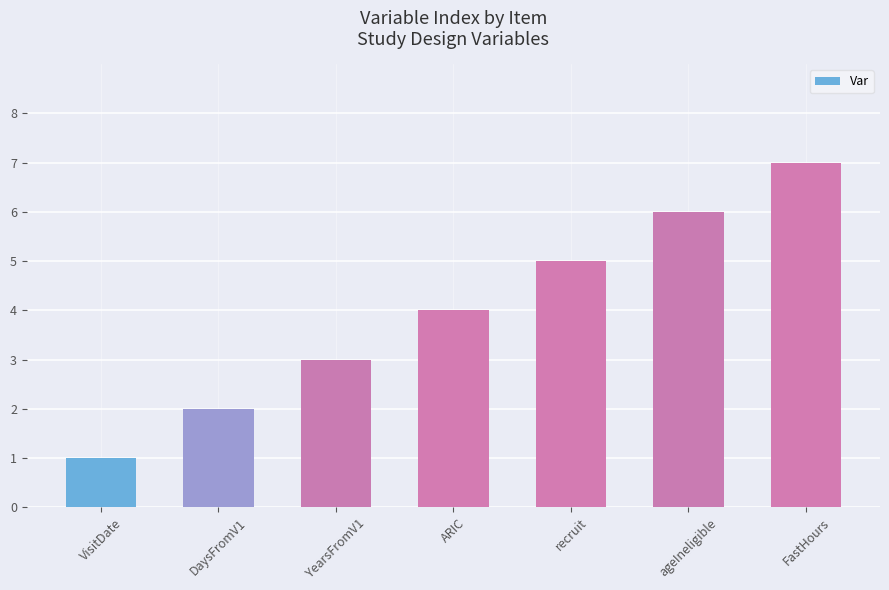

How many series are shown in this chart?

1